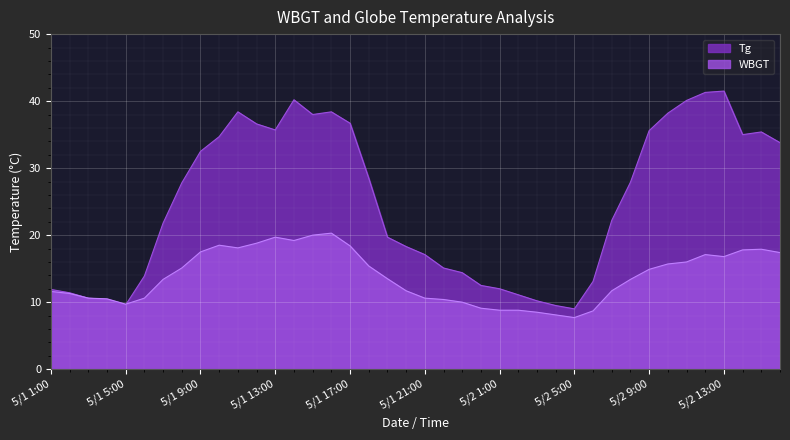

What are all the series names shown in the legend?

Tg, WBGT